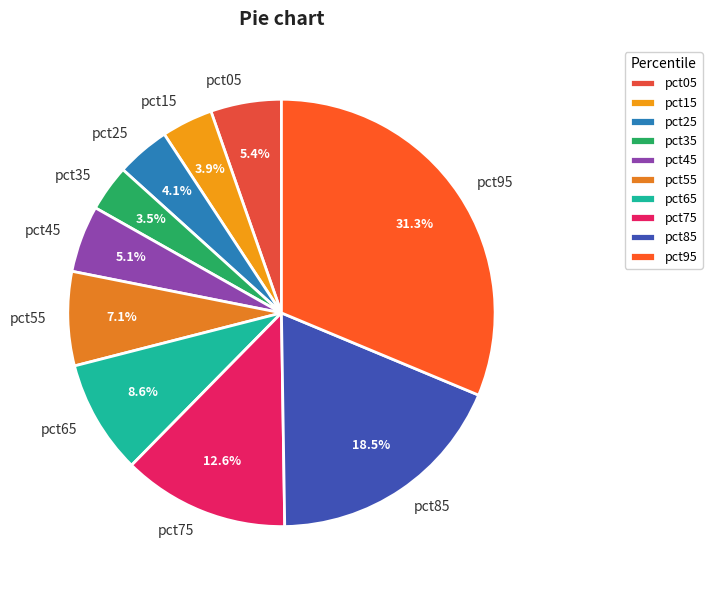

How many slices are in this pie chart?

10